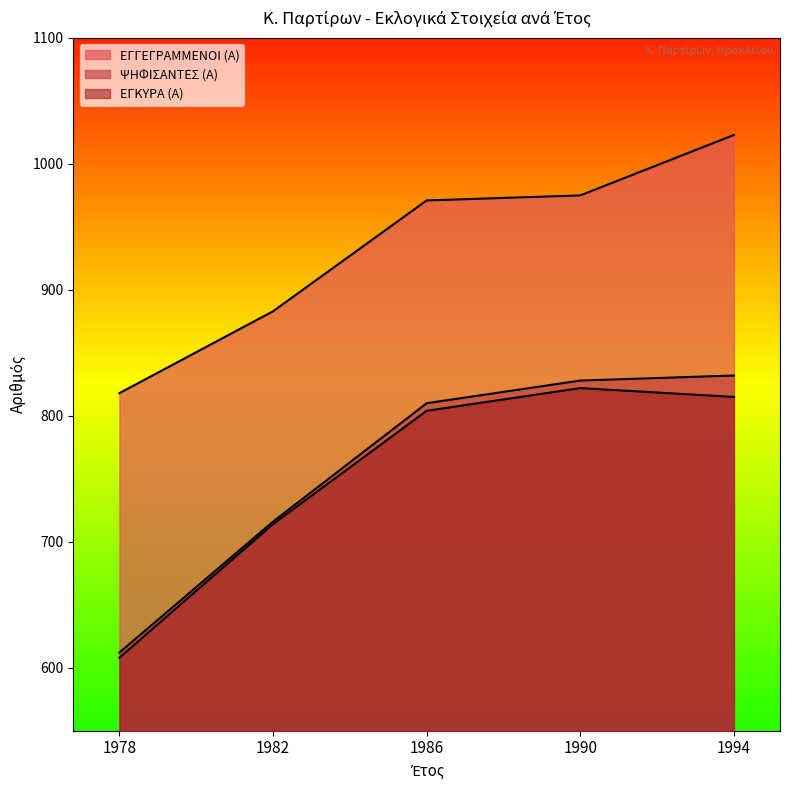

How many values in the ΕΓΓΕΓΡΑΜΜΕΝΟΙ (Α) series are below 971?

2